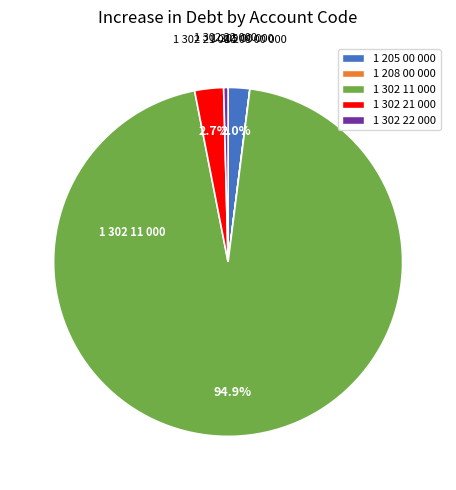

How much of the chart is everything except 1 205 00 000?

98.0%